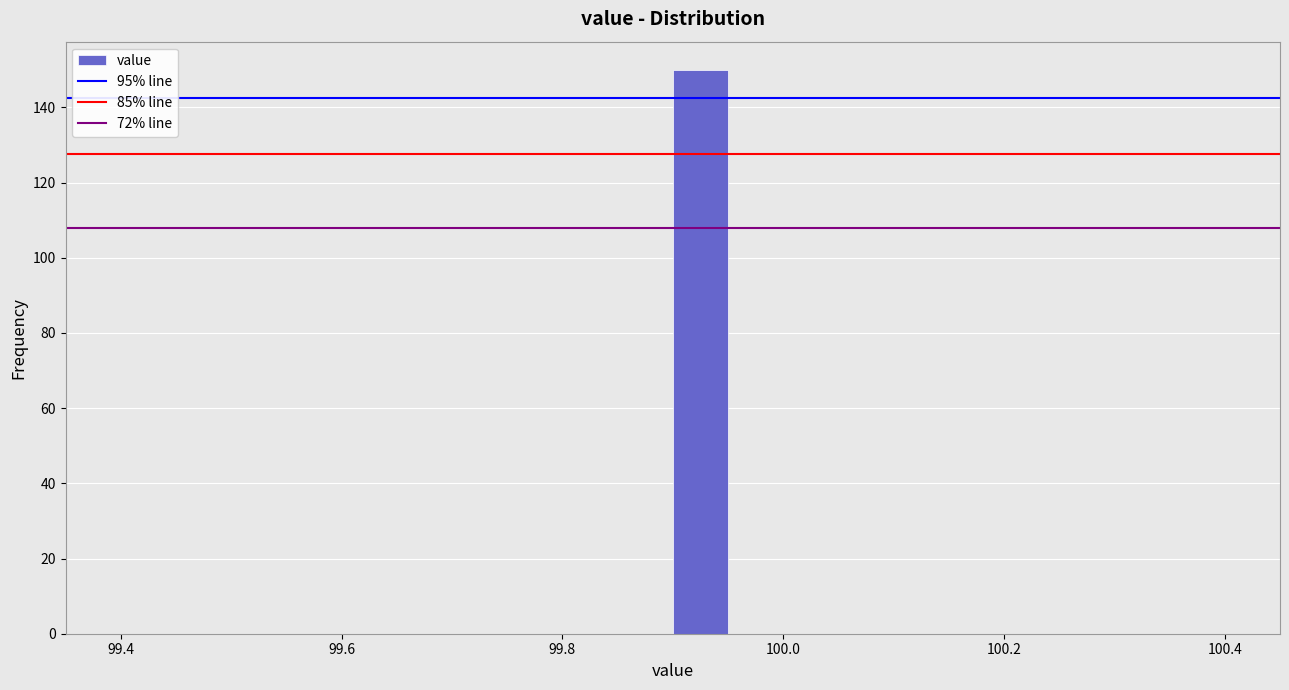

Read against the x-axis, roughly where is the centre of the tallest bar?

99.92